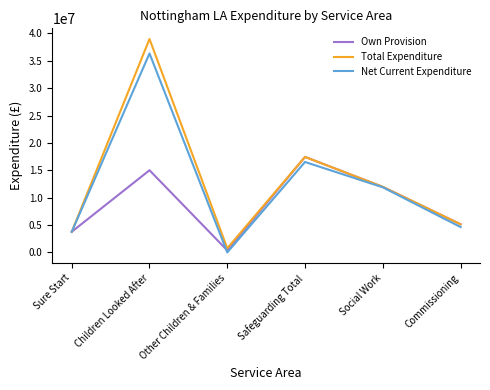

Which category has the highest value in the Total Expenditure series?

Children Looked After